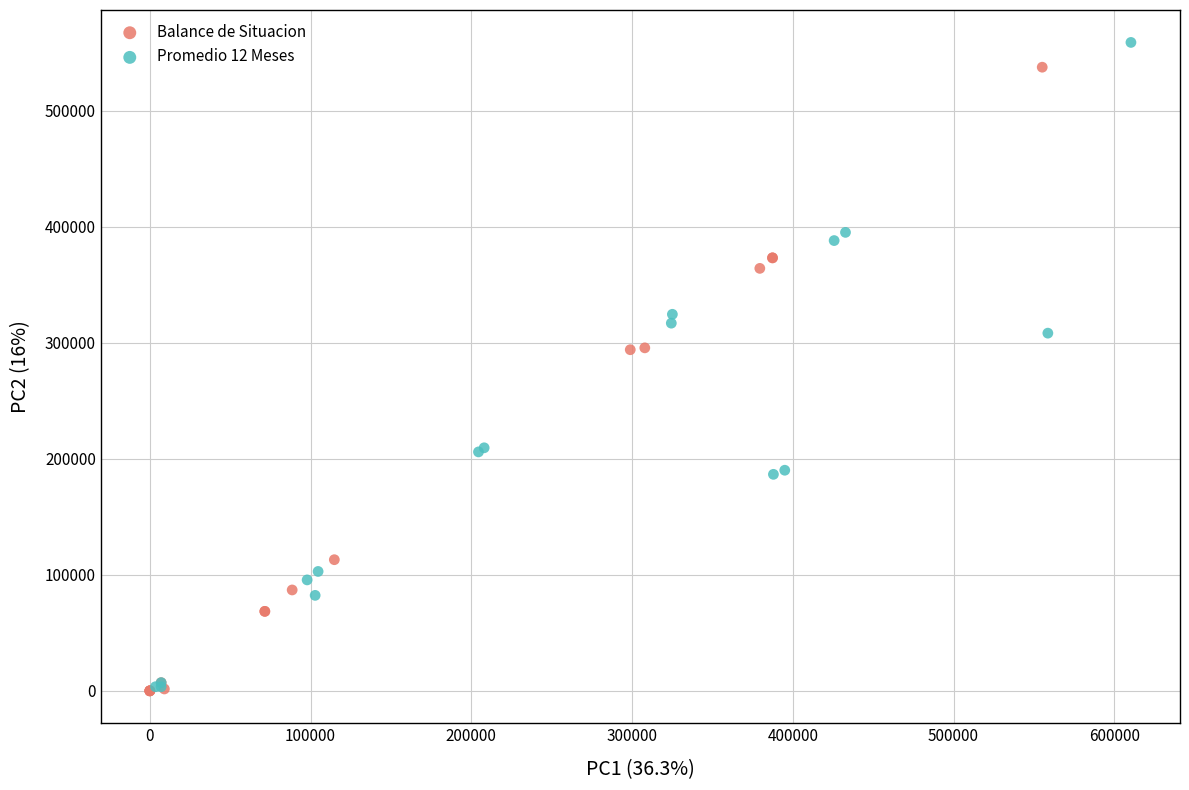

Which series has the widest spread of Y values?

Promedio 12 Meses